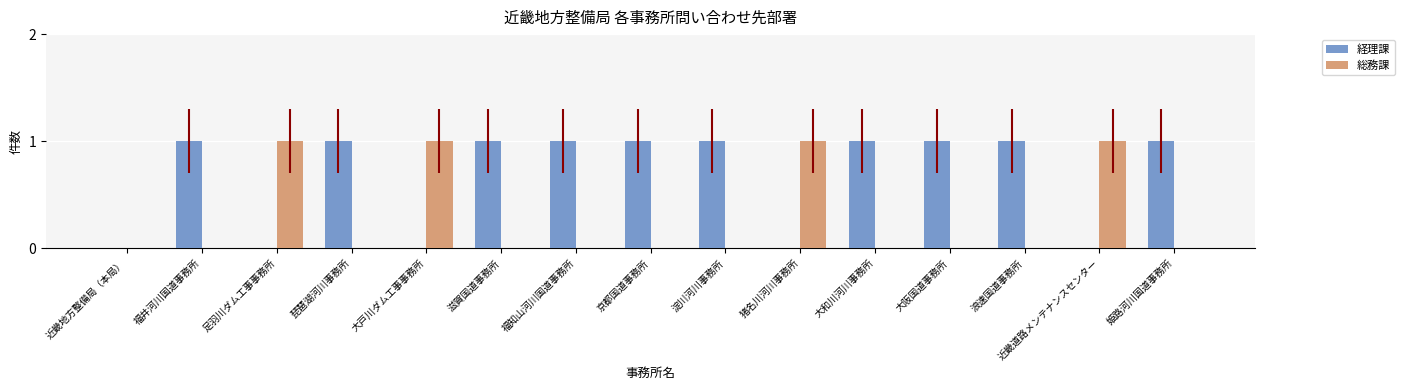

Is the value of 経理課 at 福井河川国道事務所 greater than the value of 総務課 at 琵琶湖河川事務所?

Yes